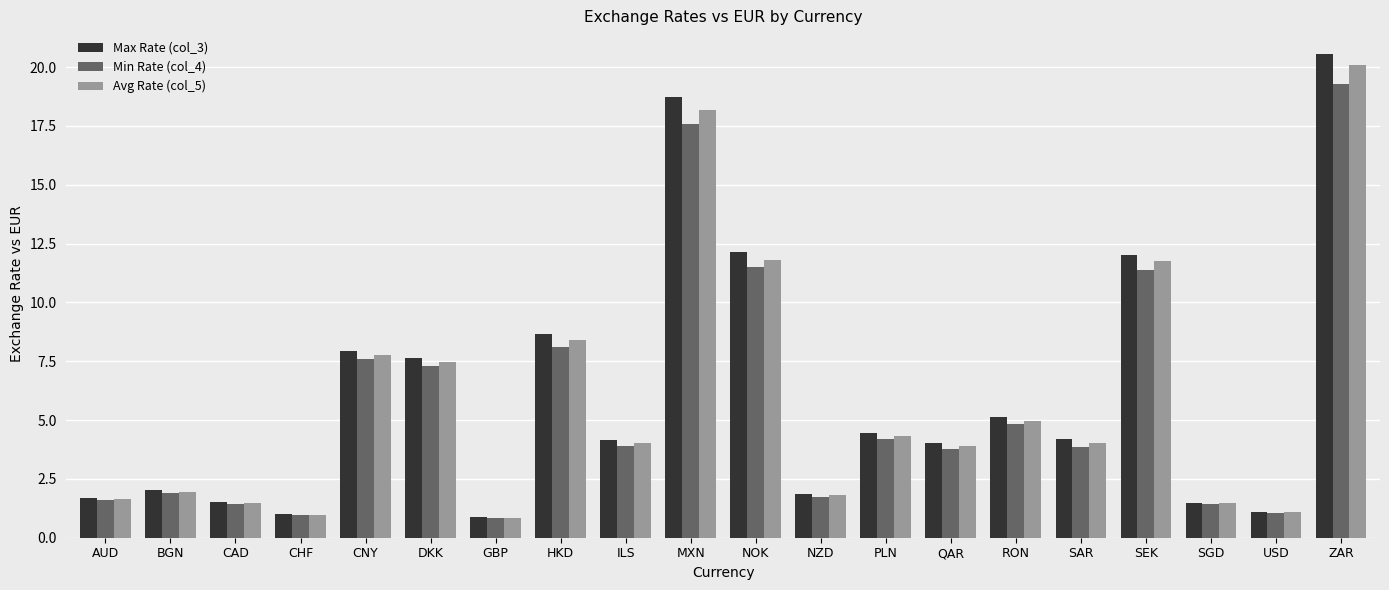

Does the chart contain stacked bars?

No